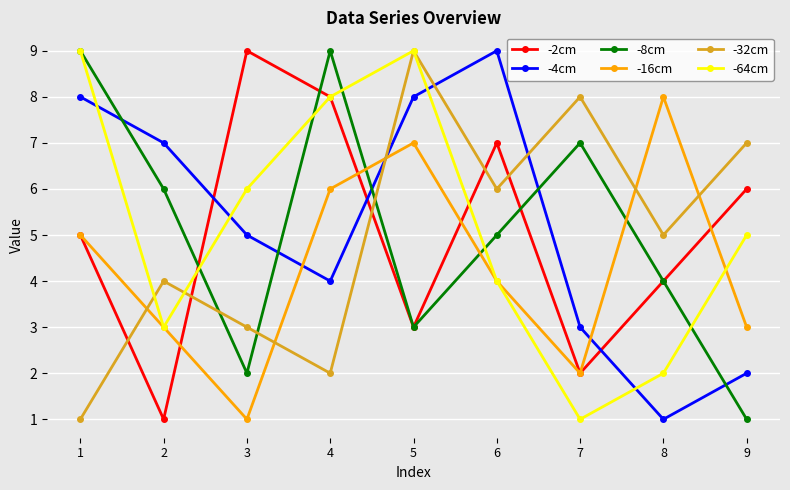

Reading left to right, transcribe all the data shown in this chart.

-2cm: 1=5	2=1	3=9	4=8	5=3	6=7	7=2	8=4	9=6
-4cm: 1=8	2=7	3=5	4=4	5=8	6=9	7=3	8=1	9=2
-8cm: 1=9	2=6	3=2	4=9	5=3	6=5	7=7	8=4	9=1
-16cm: 1=5	2=3	3=1	4=6	5=7	6=4	7=2	8=8	9=3
-32cm: 1=1	2=4	3=3	4=2	5=9	6=6	7=8	8=5	9=7
-64cm: 1=9	2=3	3=6	4=8	5=9	6=4	7=1	8=2	9=5